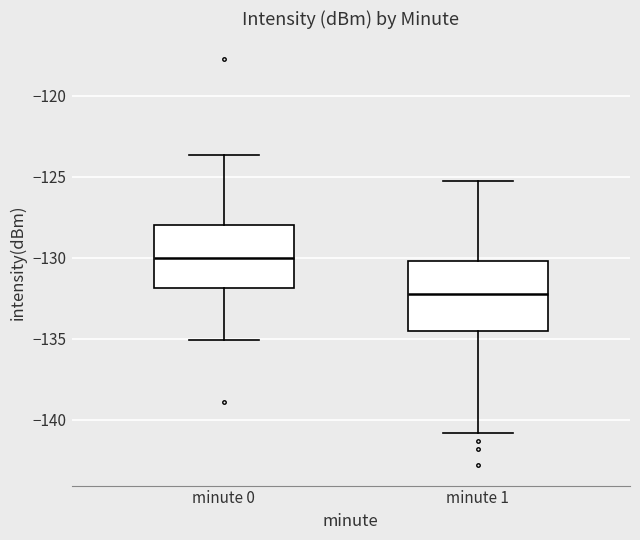

Reading left to right, transcribe this box plot: for each box, give where its median line is, the range the box spans, and where its two whiskers end, as read against the y-axis. The values are not printed on the chart, so give them approximately, as read against the axis.

minute 0: median -130.0, box -132.0 to -128.0, whiskers -135.0 to -123.5
minute 1: median -132.0, box -134.5 to -130.0, whiskers -141.0 to -125.0